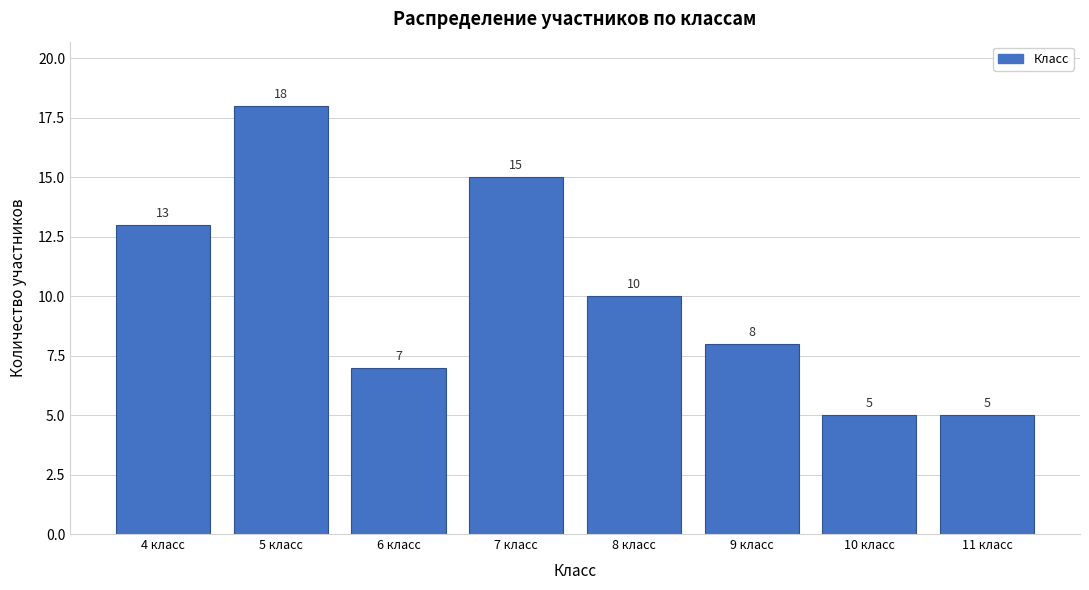

Reading right to left, transcribe all the data shown in this chart.

5	5	8	10	15	7	18	13